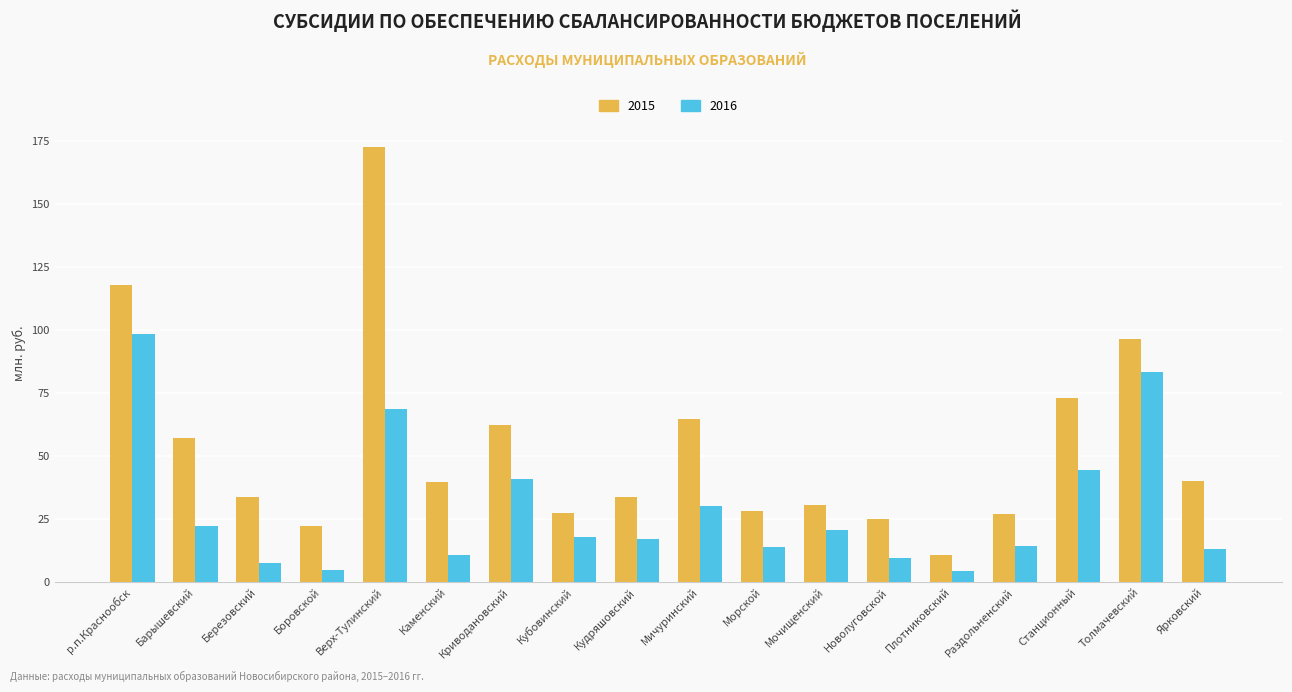

What is the maximum value for 2016?

98.6